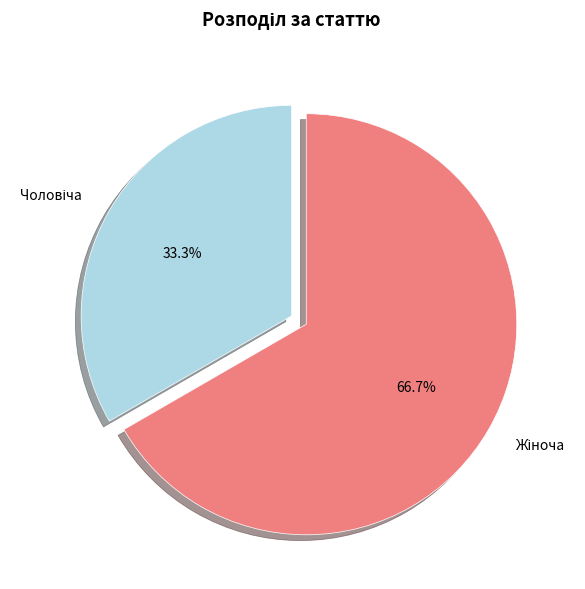

Is there any slice that represents more than half of the pie?

Yes